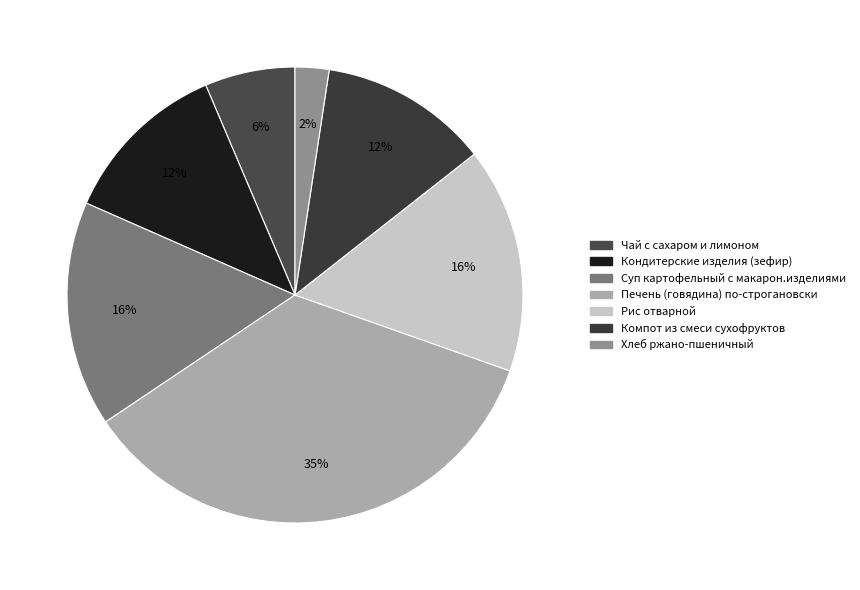

Count the number of slices in the pie.

7